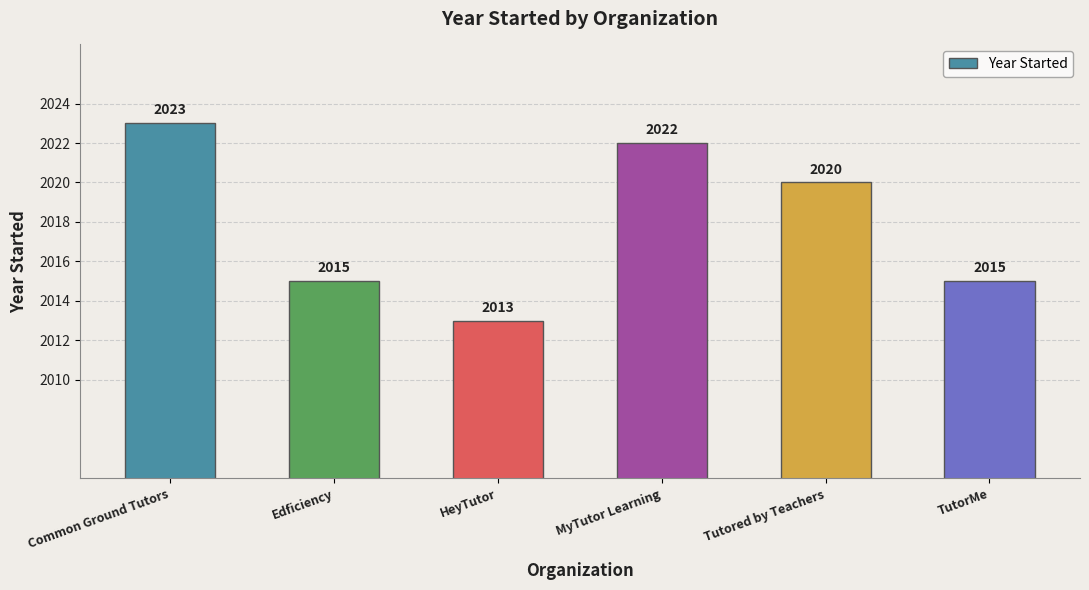

Is it true that the value at Tutored by Teachers is 698?

False